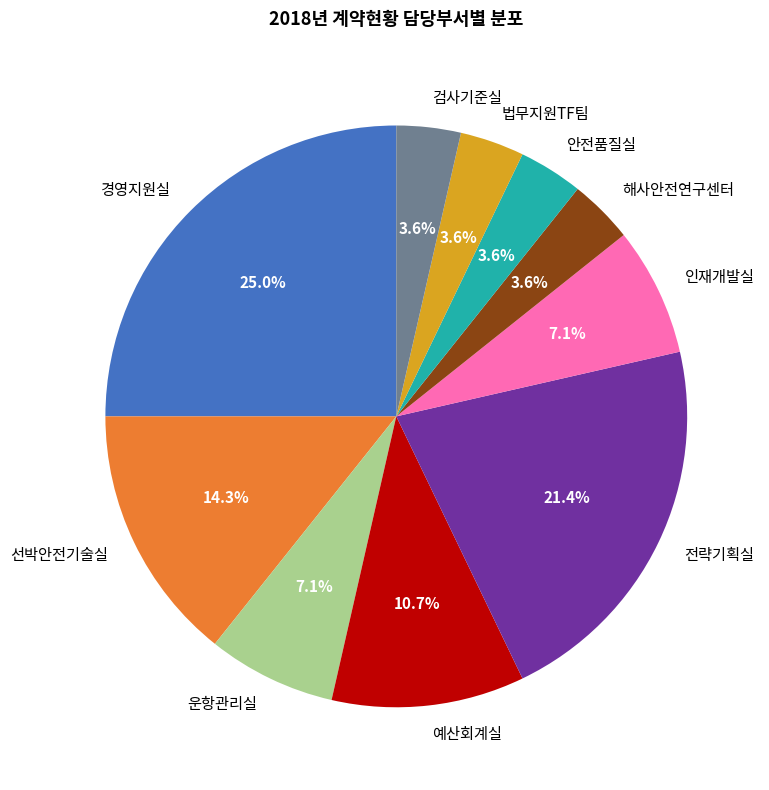

True or false: 전략기획실 accounts for 9% of the total.

False